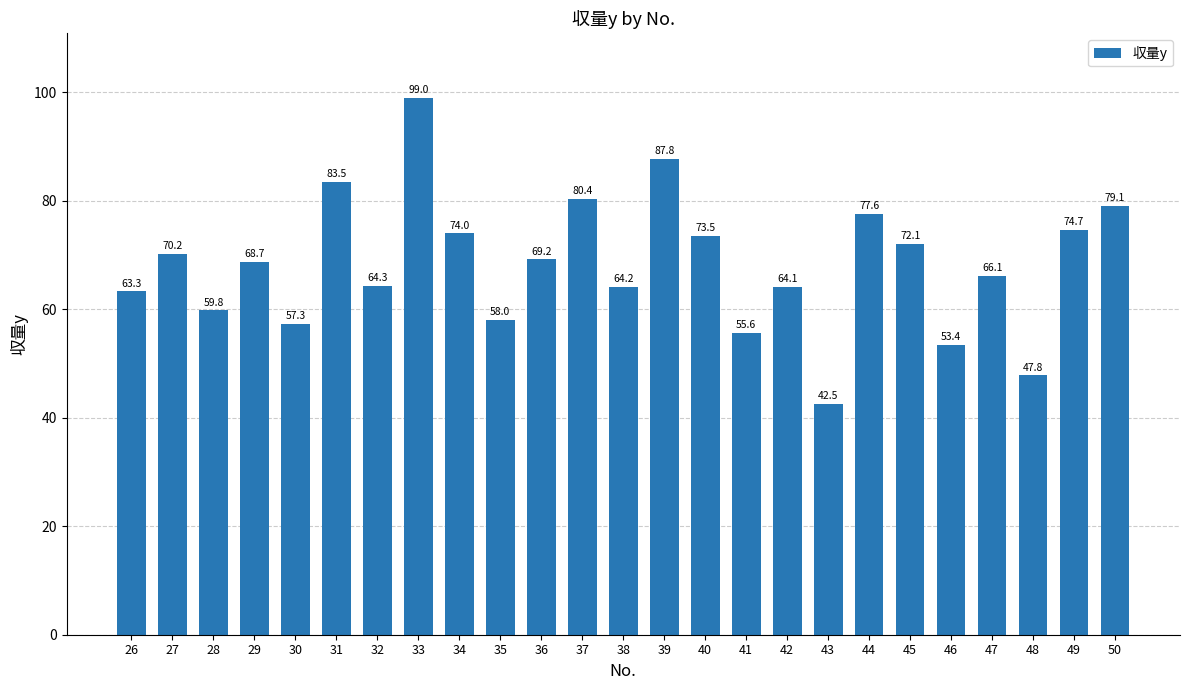

How many bars are there in total?

25